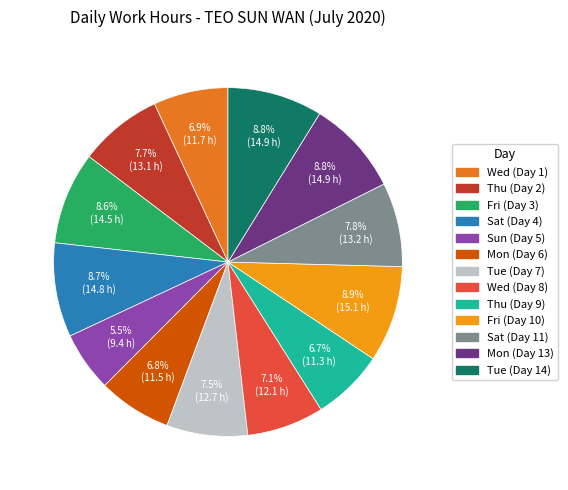

Is it true that Mon (Day 13) is 20% of the pie?

False